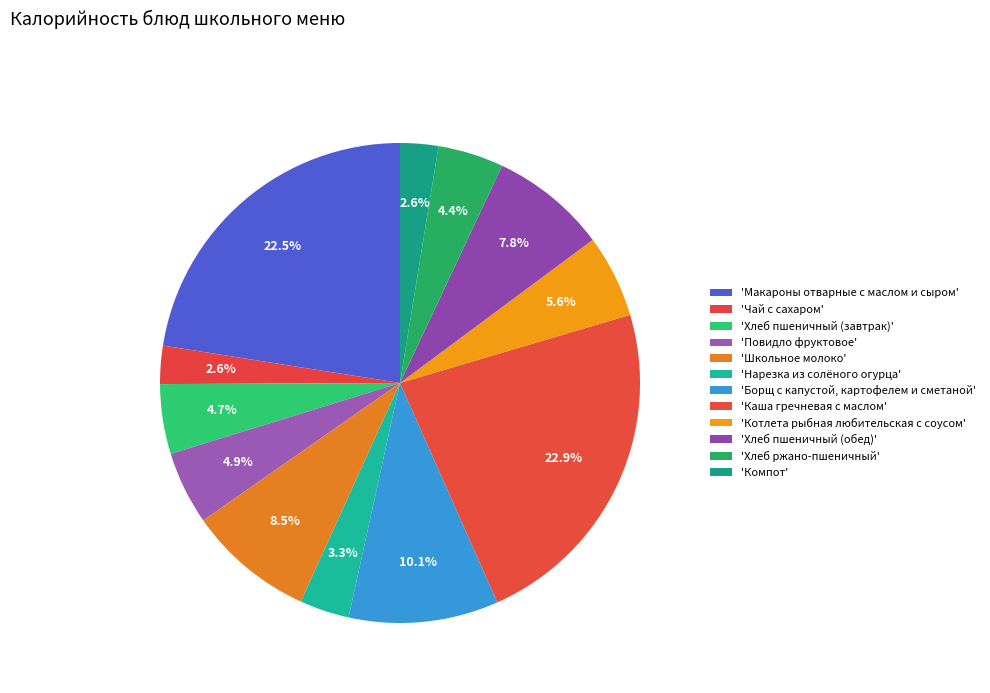

Which slice is the smallest?

Чай с сахаром